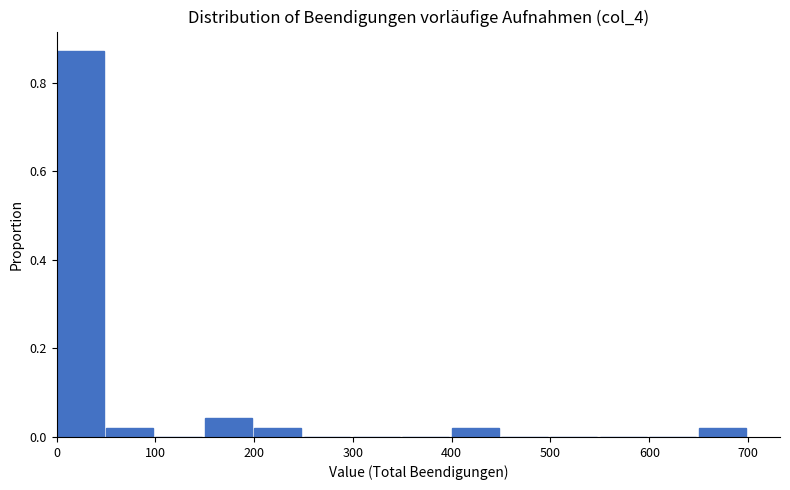

How tall is the bar that spans 0 to 50 on the x-axis? The values are not printed on the chart, so give them approximately, as read against the axis.

0.88